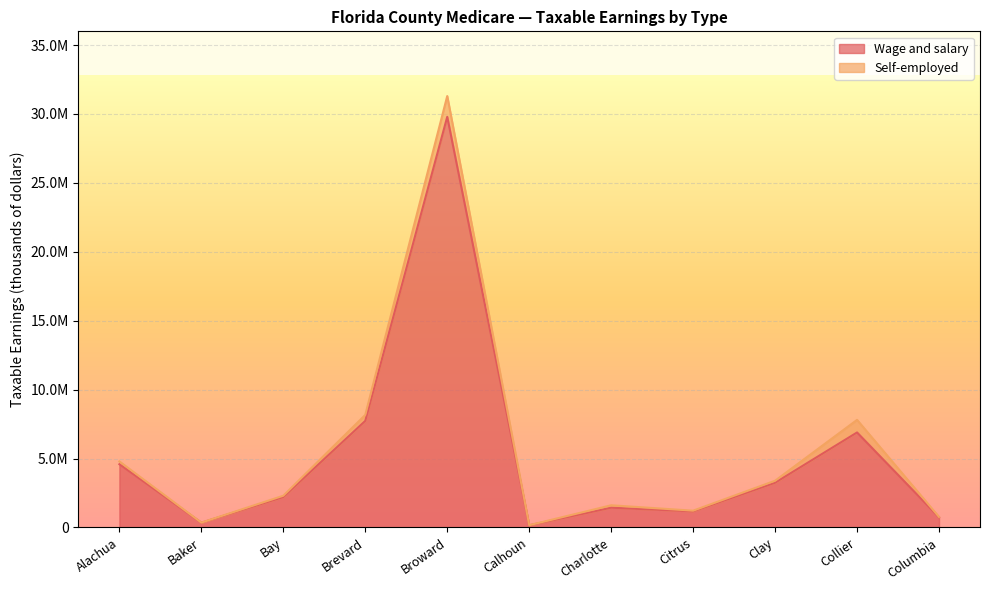

How many data points are less than 2204712?

5